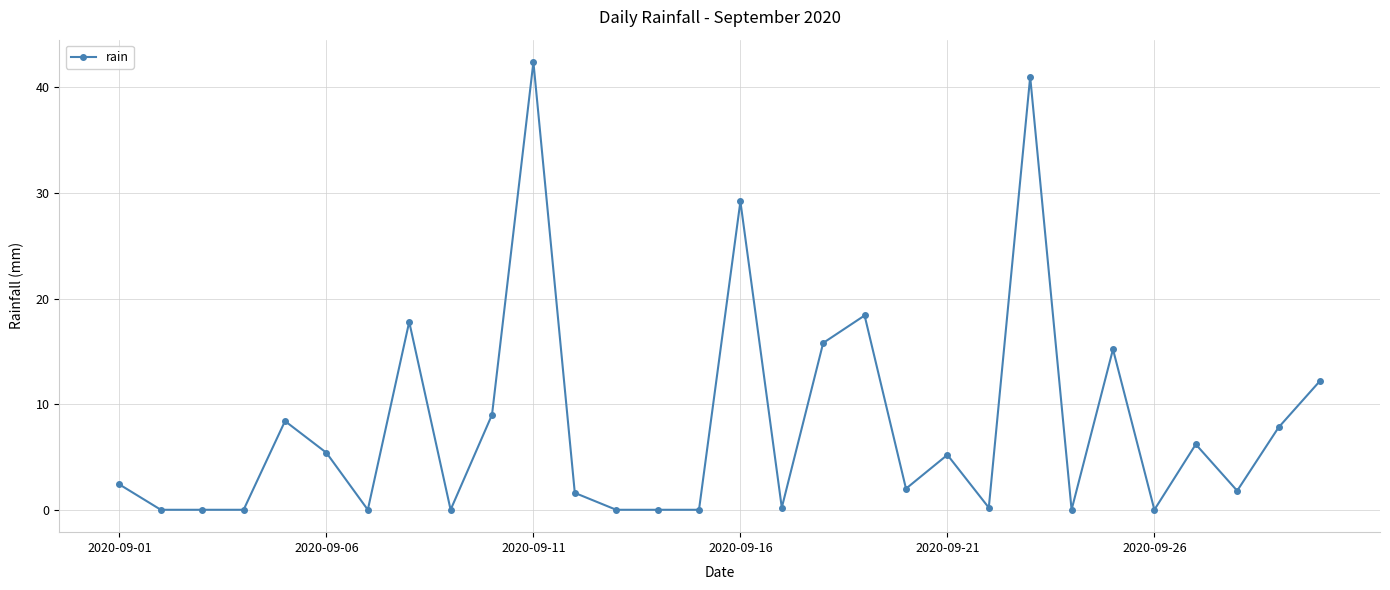

True or false: the data has more than 0 interior local peaks.

True